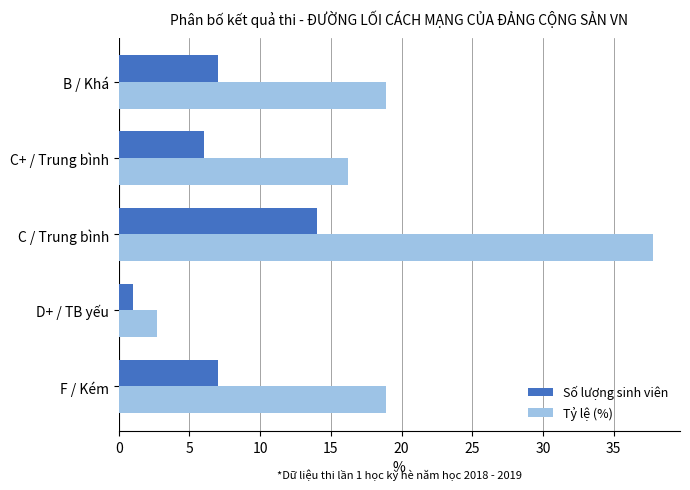

Is it true that Số lượng sinh viên equals 6.0 at C+ / Trung bình?

True